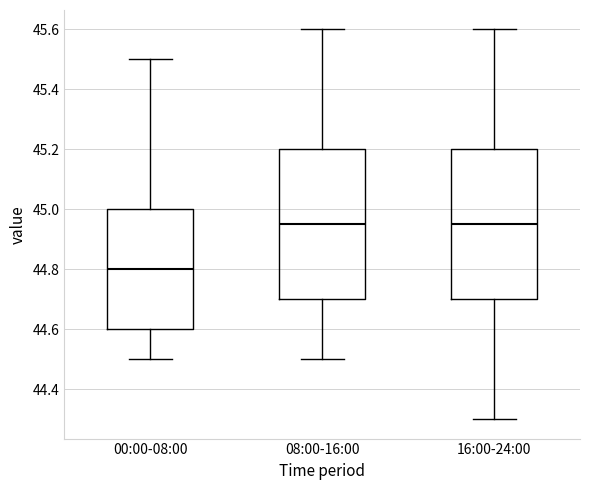

Reading left to right, transcribe this box plot: for each box, give where its median line is, the range the box spans, and where its two whiskers end, as read against the y-axis. The values are not printed on the chart, so give them approximately, as read against the axis.

00:00-08:00: median 44.80, box 44.60 to 45.00, whiskers 44.50 to 45.50
08:00-16:00: median 44.96, box 44.70 to 45.20, whiskers 44.50 to 45.60
16:00-24:00: median 44.96, box 44.70 to 45.20, whiskers 44.30 to 45.60